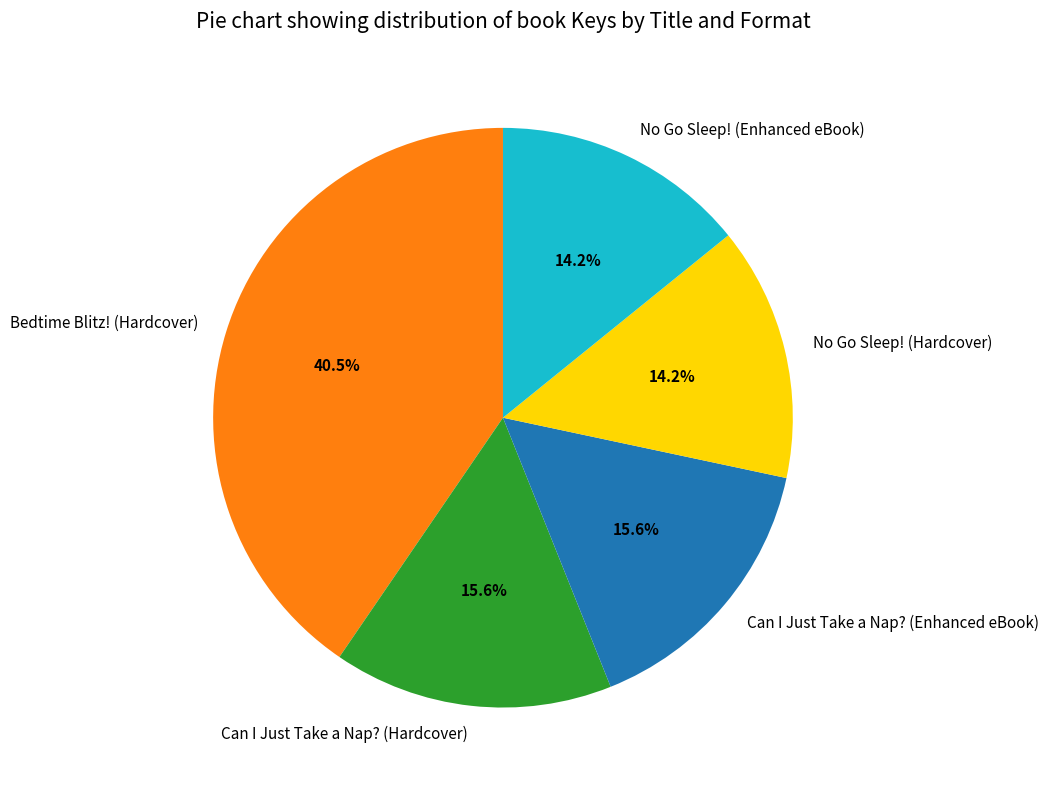

Is there any slice that represents more than half of the pie?

No